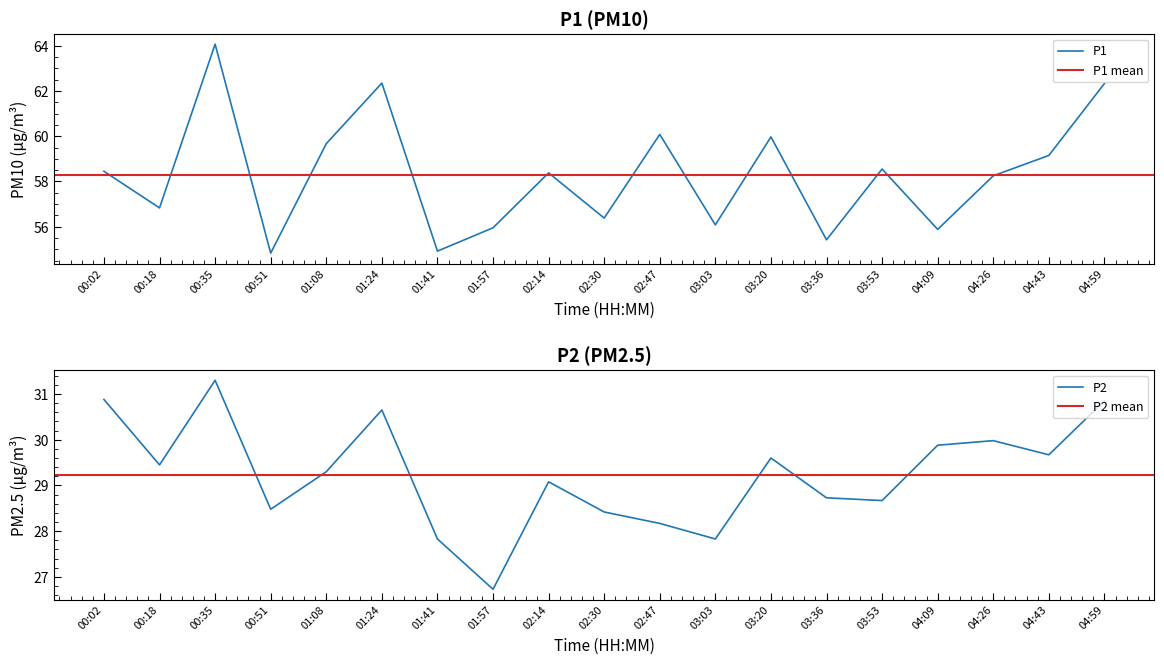

What value does the P2 series have at 04:43?

29.7